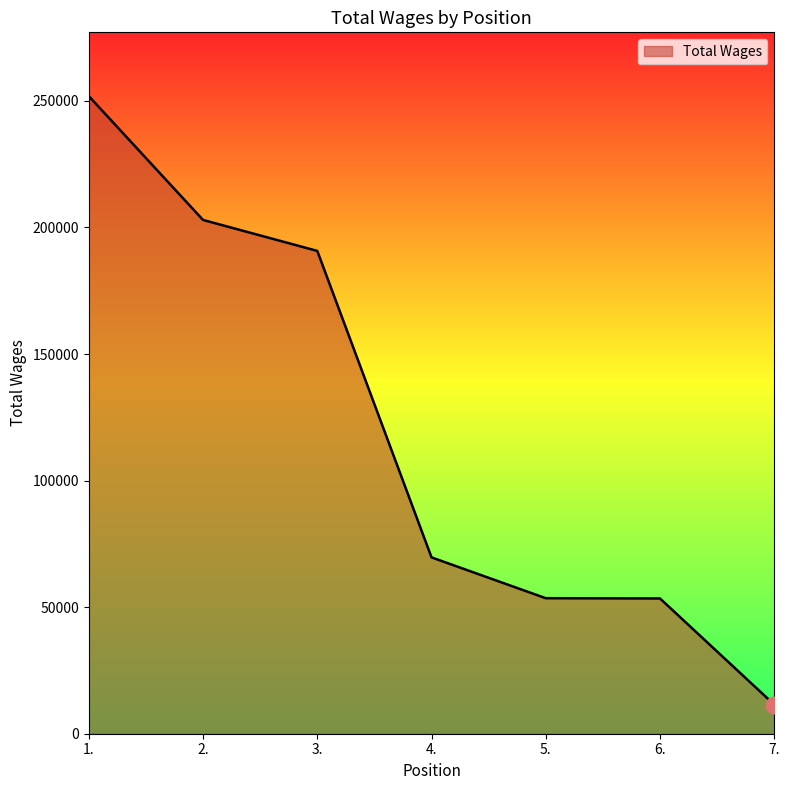

What is the ratio of the value at 5. to the value at 4.?

0.8